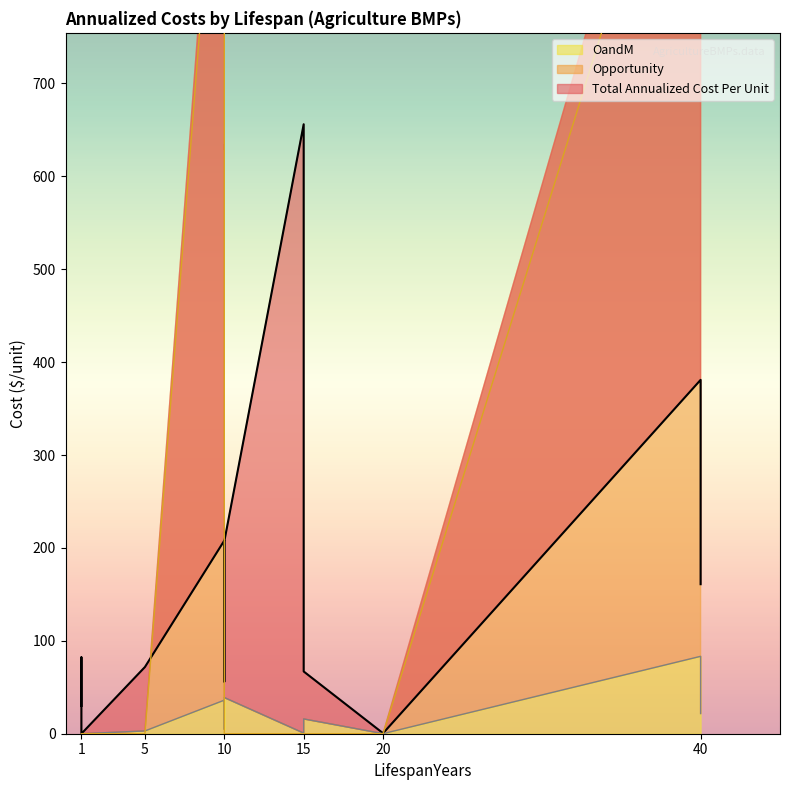

What is the difference between the second highest and minimum values in the OandM series?

38.9